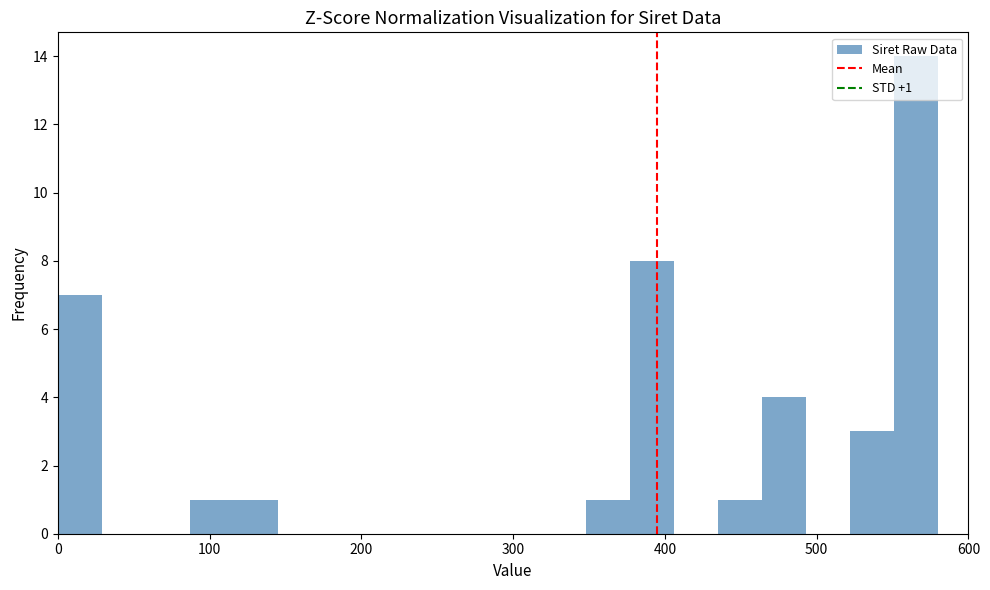

Read against the x-axis, roughly where is the centre of the tallest bar?

570